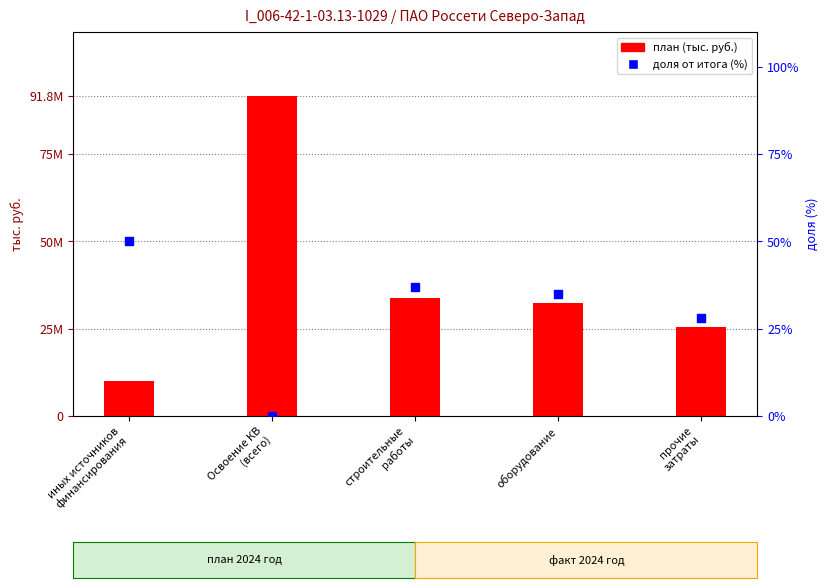

At which category is the sum across all series the highest?

Освоение КВ
(всего)